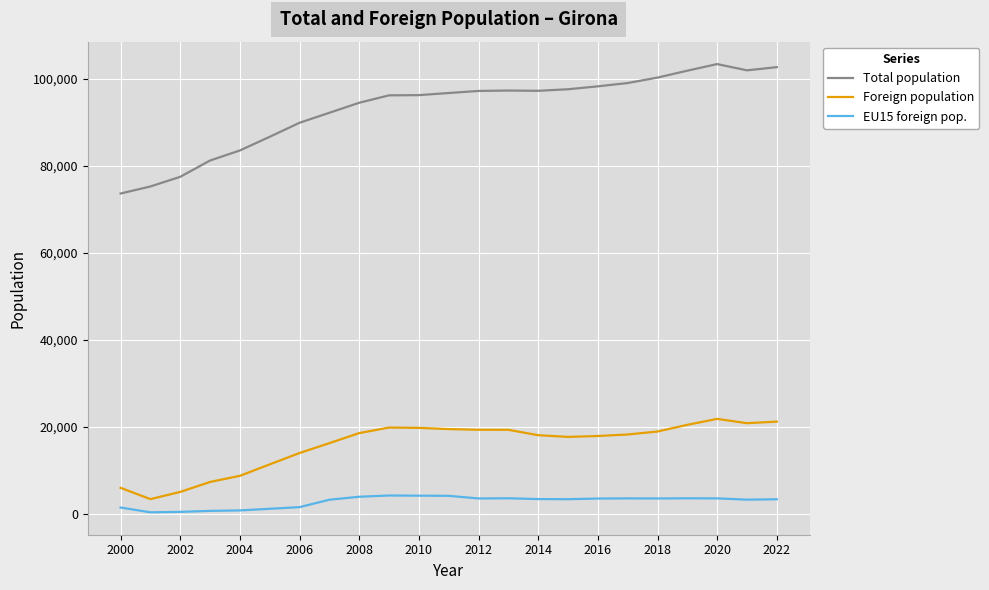

What is the difference between the maximum and minimum values in the Foreign population series?

18430